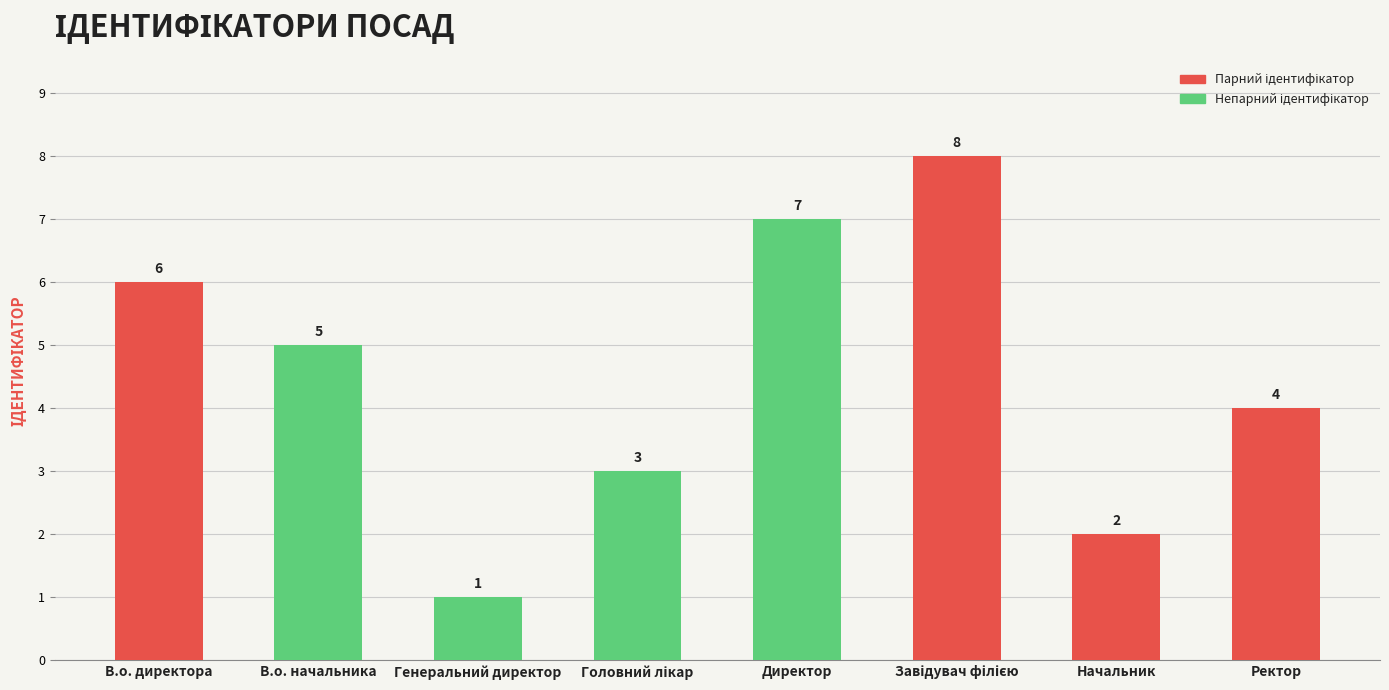

What is the label of the 8th bar from the right?

В.о. директора